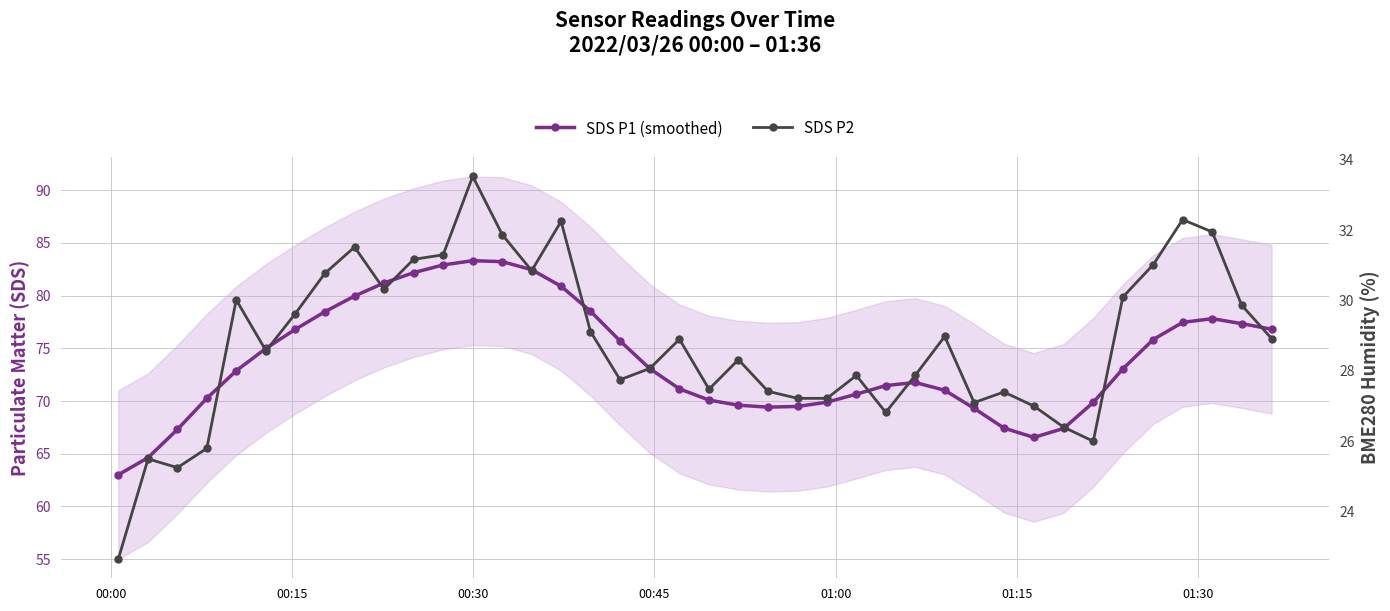

What is the sum of all SDS P1 (smoothed) values?

2955.2